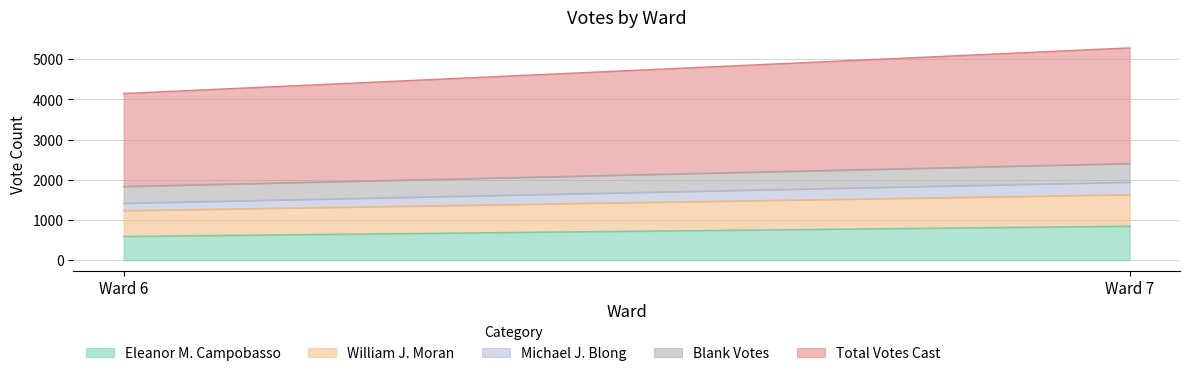

At how many categories does at least one series exceed 2285?

2